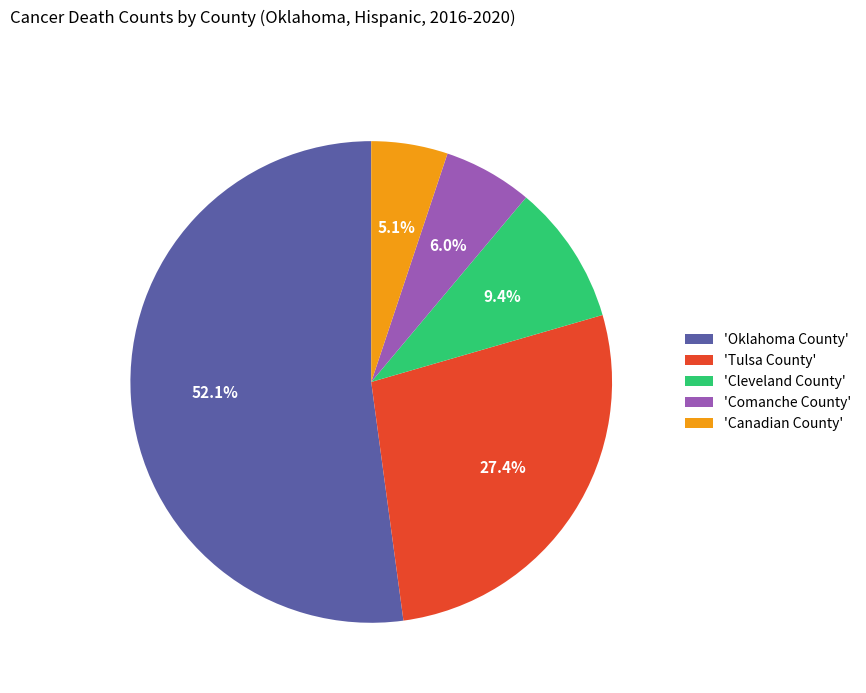

How much of the chart is everything except 'Cleveland County'?

90.6%